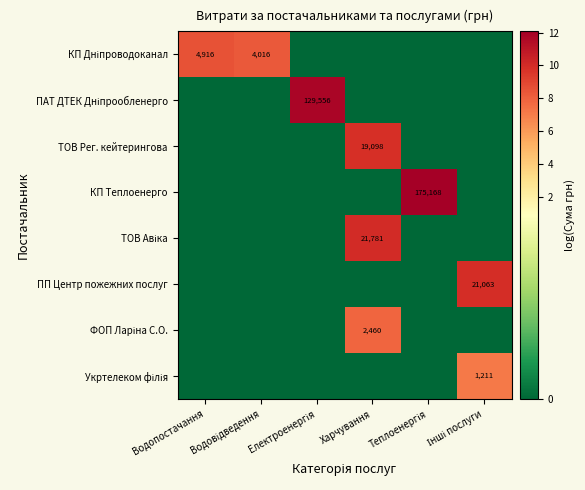

List the series in order of their peak value, highest first.

КП Теплоенерго, ПАТ ДТЕК Дніпрообленерго, ТОВ Авіка, ПП Центр пожежних послуг, ТОВ Рег. кейтерингова, КП Дніпроводоканал, ФОП Ларіна С.О., Укртелеком філія